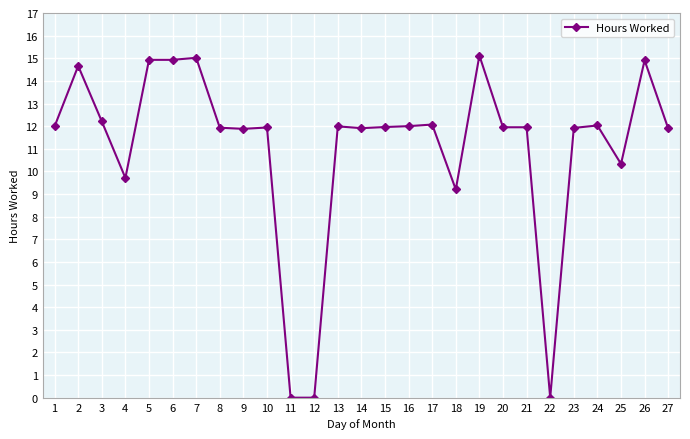

What is the sum of all values?

298.4